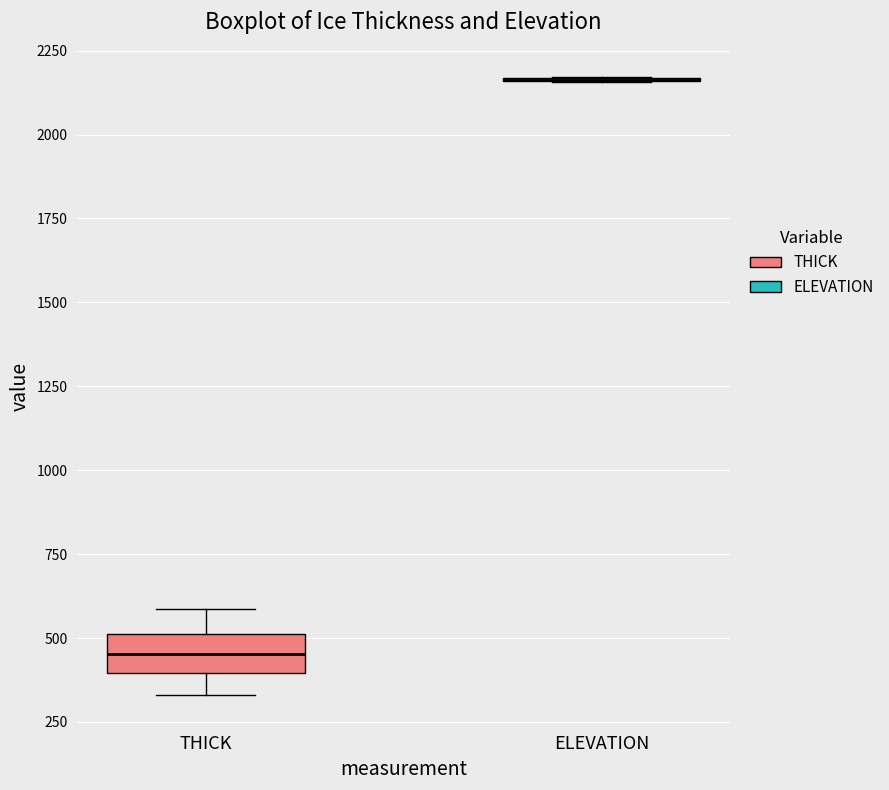

Reading left to right, transcribe this box plot: for each box, give where its median line is, the range the box spans, and where its two whiskers end, as read against the y-axis. The values are not printed on the chart, so give them approximately, as read against the axis.

THICK: median 450, box 400 to 500, whiskers 350 to 600
ELEVATION: box collapsed to a line at 2150, whiskers 2150 to 2150